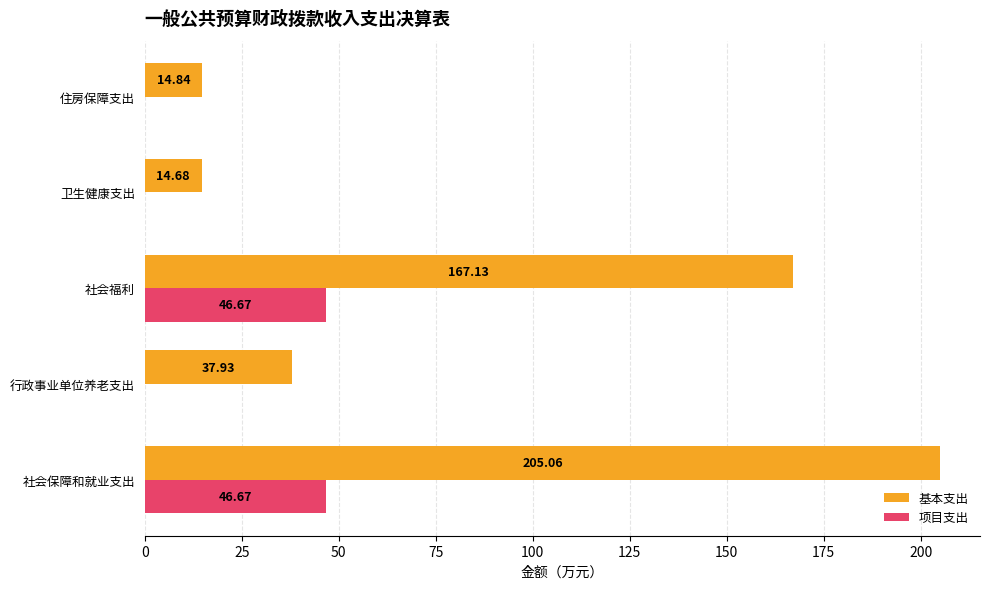

What is the sum of all 基本支出 values?

439.6